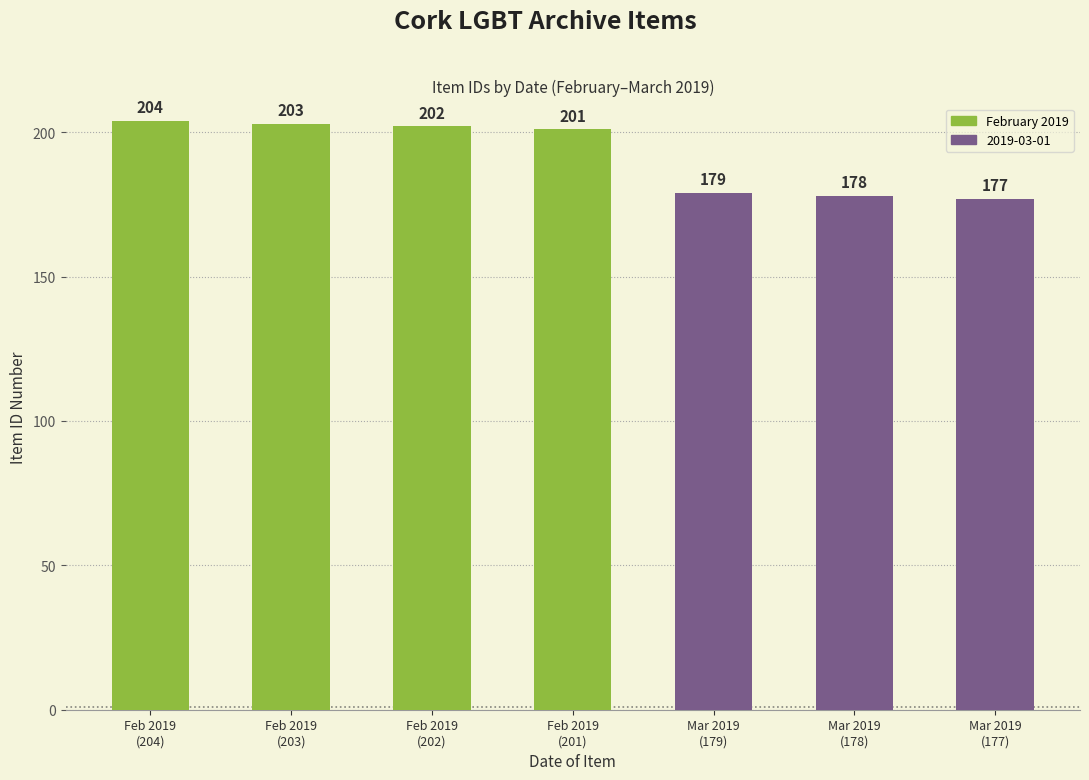

What is the minimum value shown in the chart?

177